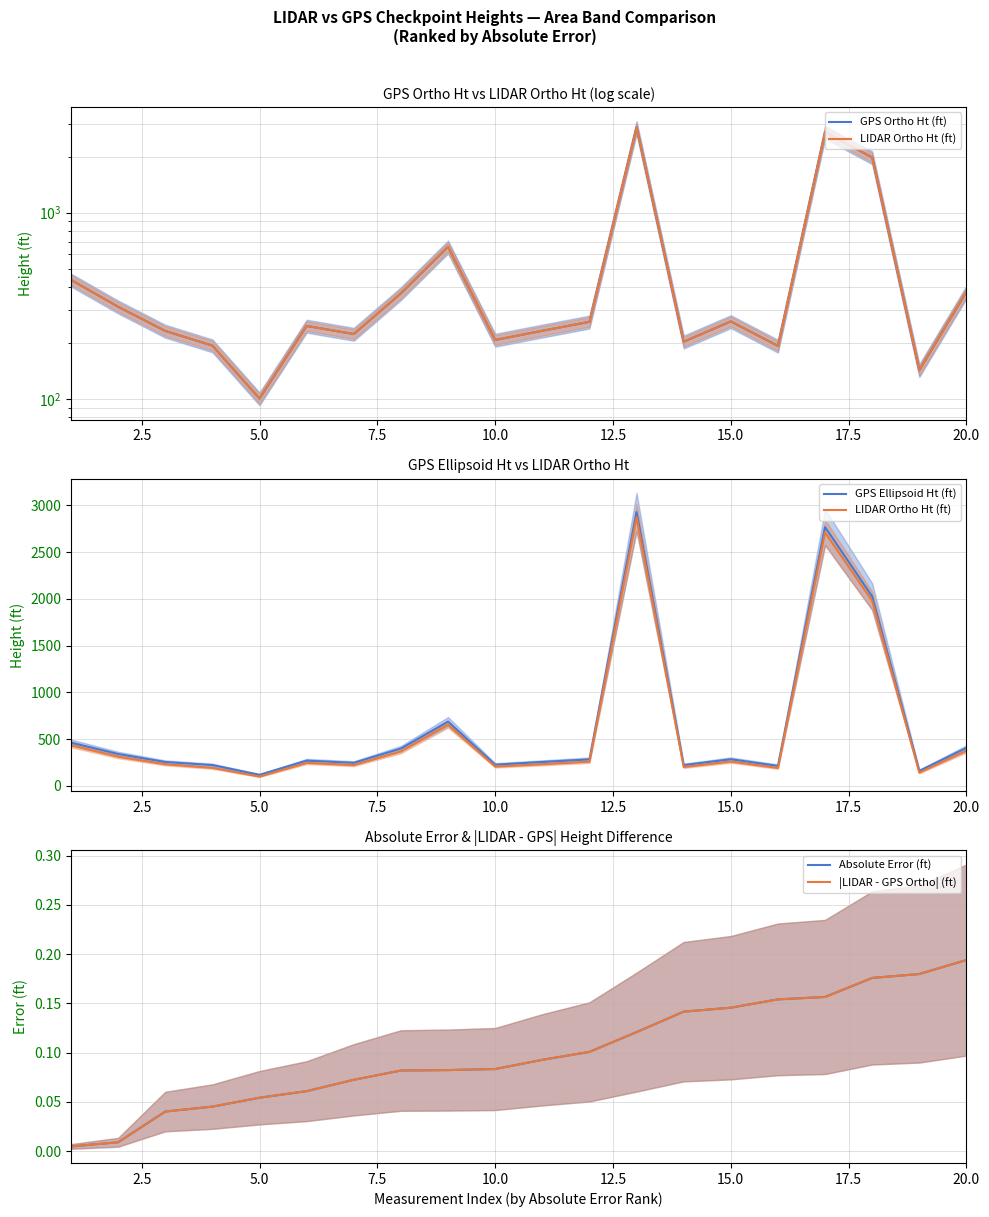

Reading left to right, what are all the values shown in this chart?

GPS Ortho Ht (ft): 436.1	312.7	231.9	193.5	100.5	246.7	223.2	368.8	656.1	207.5	232.3	259.6	2870.9	203.0	260.9	192.7	2709.2	1978.0	142.5	375.9
LIDAR Ortho Ht (ft): 436.1	312.7	231.9	193.4	100.5	246.6	223.3	368.9	656.2	207.4	232.4	259.7	2870.8	202.8	261.1	192.6	2709.4	1977.9	142.7	376.1
GPS Ellipsoid Ht (ft): 463.9	342.0	256.2	223.5	119.2	271.0	247.6	400.2	688.6	228.0	256.6	284.4	2928.2	223.4	285.7	214.8	2766.5	2025.3	161.9	407.0
Absolute Error (ft): 0.0	0.0	0.0	0.0	0.1	0.1	0.1	0.1	0.1	0.1	0.1	0.1	0.1	0.1	0.1	0.2	0.2	0.2	0.2	0.2
|LIDAR - GPS Ortho| (ft): 0.0	0.0	0.0	0.0	0.1	0.1	0.1	0.1	0.1	0.1	0.1	0.1	0.1	0.1	0.1	0.2	0.2	0.2	0.2	0.2